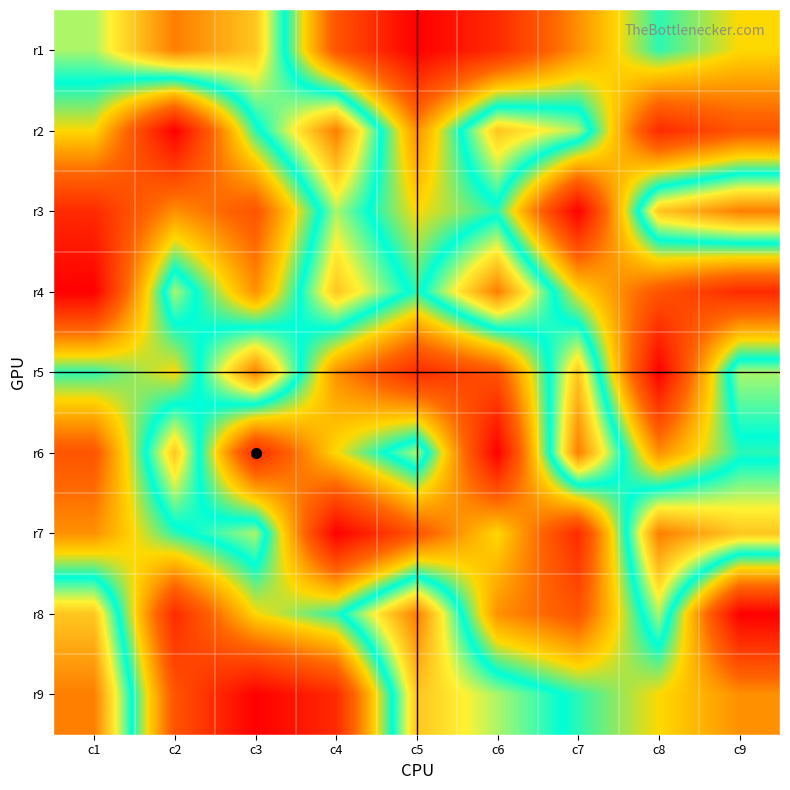

Rank the series by their maximum value, from lowest to highest.

r1, r2, r3, r4, r5, r6, r7, r8, r9